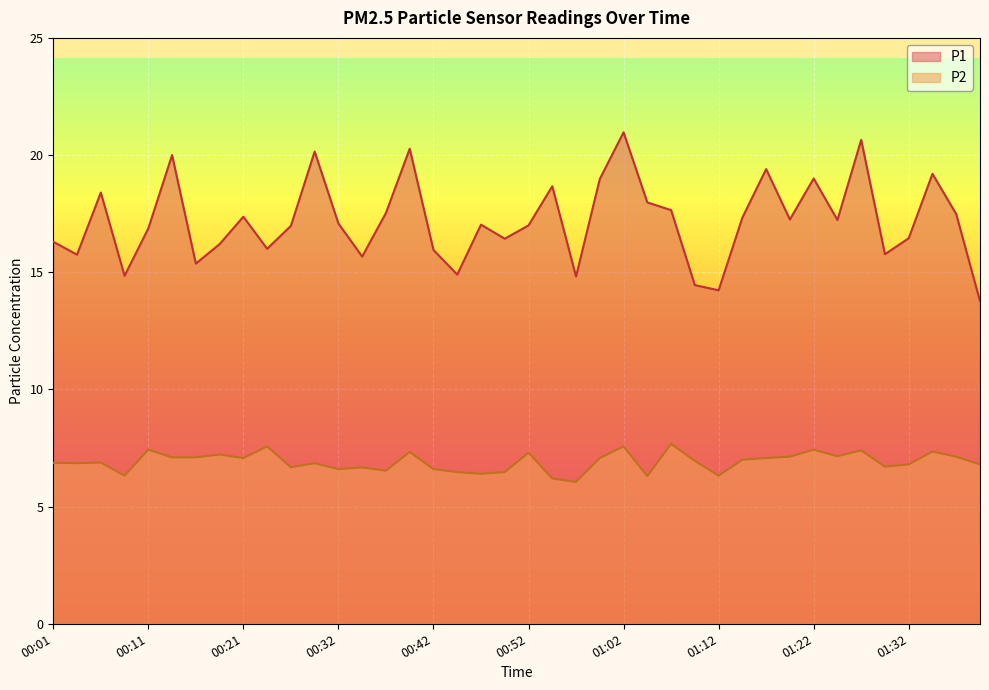

What is the sum of the P2 values at 00:11 and 01:09?

14.4